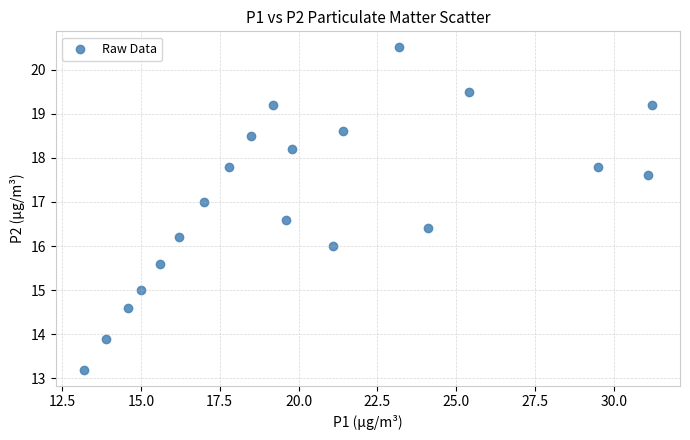

What is the range of X values (max minus min)?

18.0